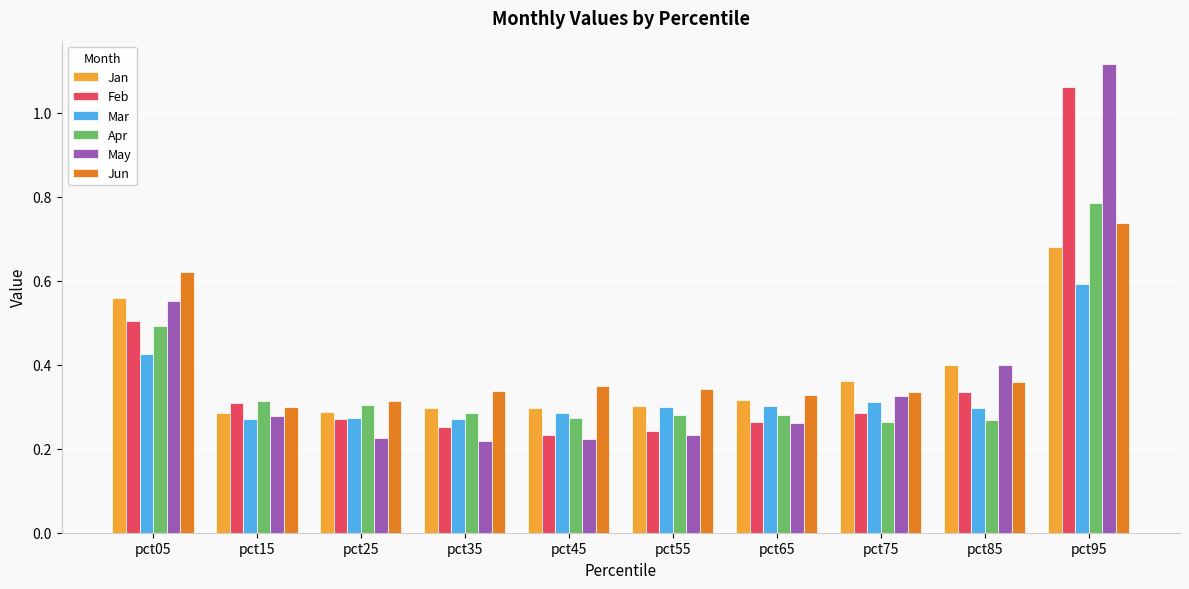

What is the total value across all series at pct75?

1.9